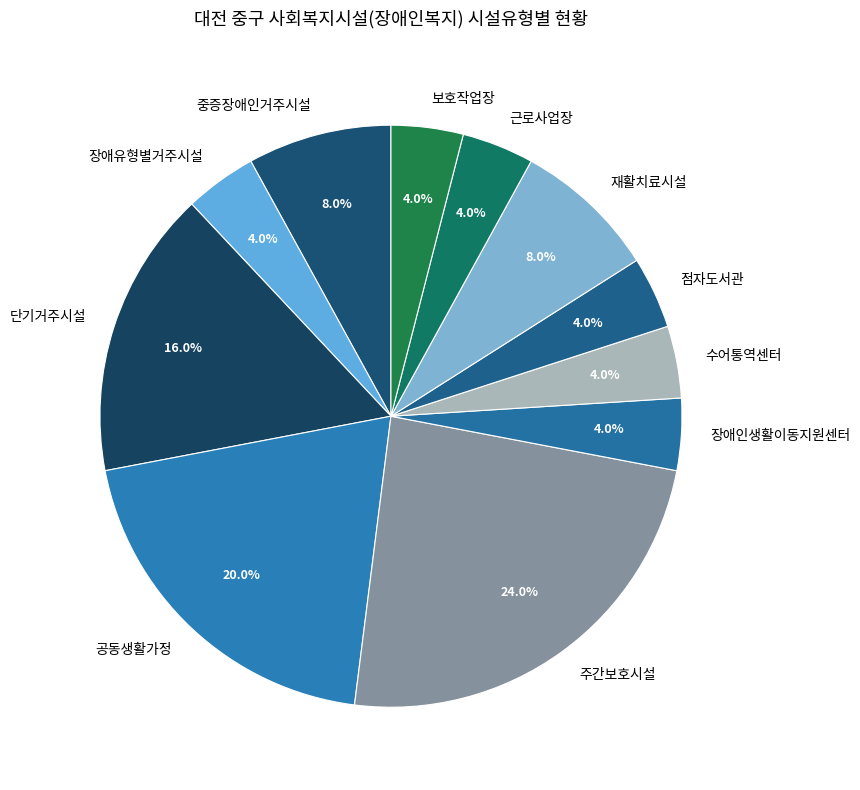

Is there a majority slice in this chart?

No